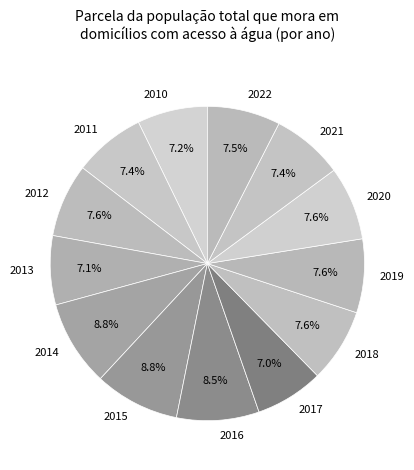

To the nearest percent, what is the difference between the largest and smallest slice percentages?

2%